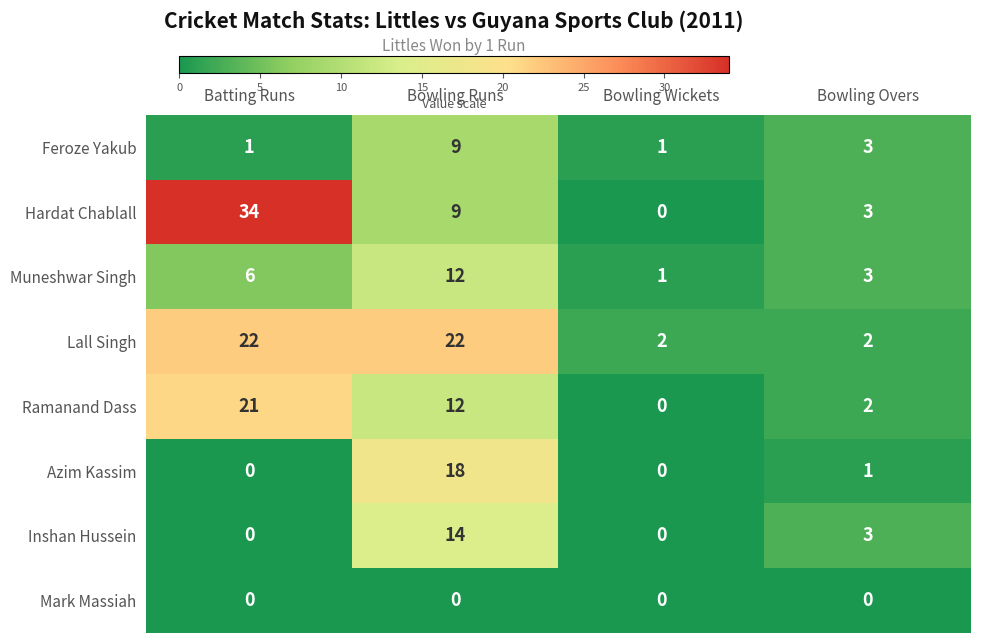

How many distinct data groups are displayed?

8